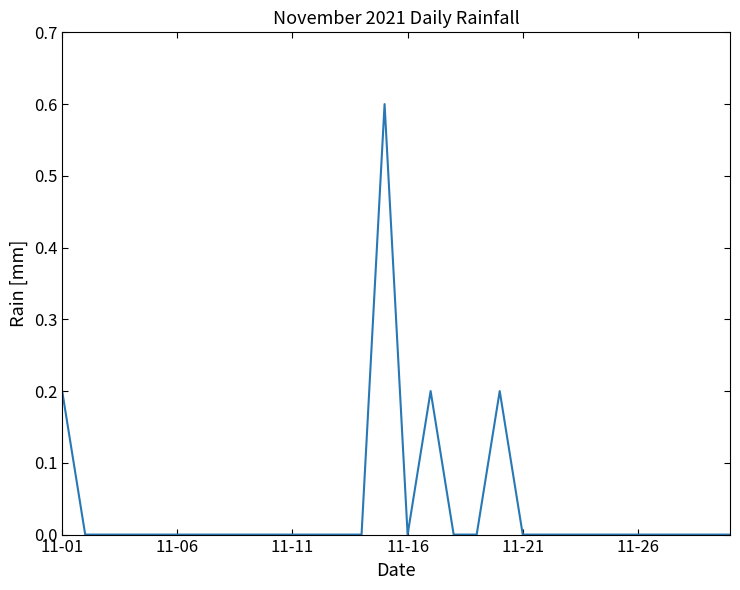

What is the maximum value shown in the chart?

0.6